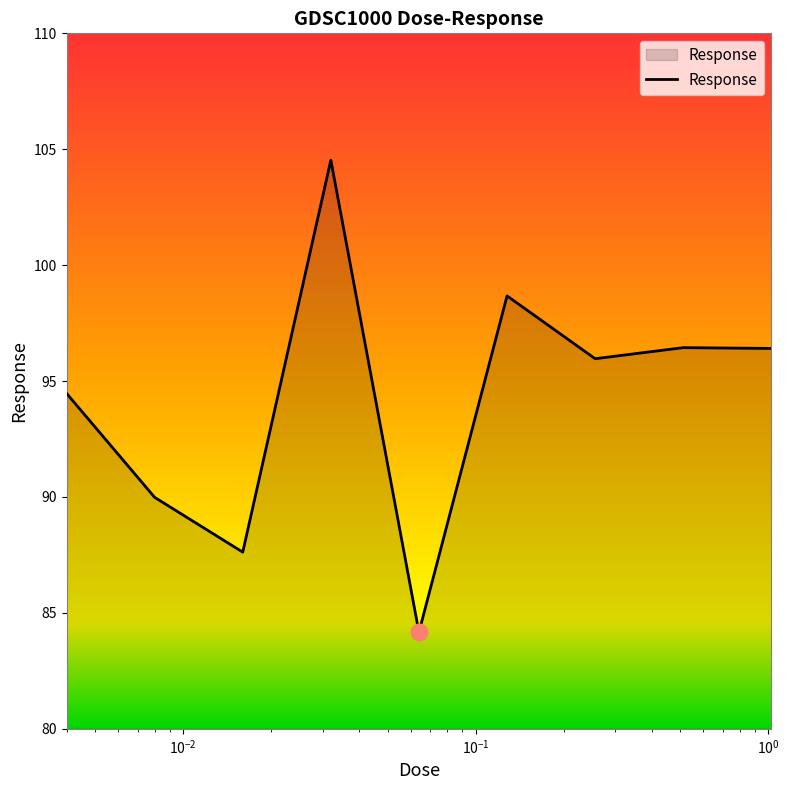

Count the number of values greater than 95.

5